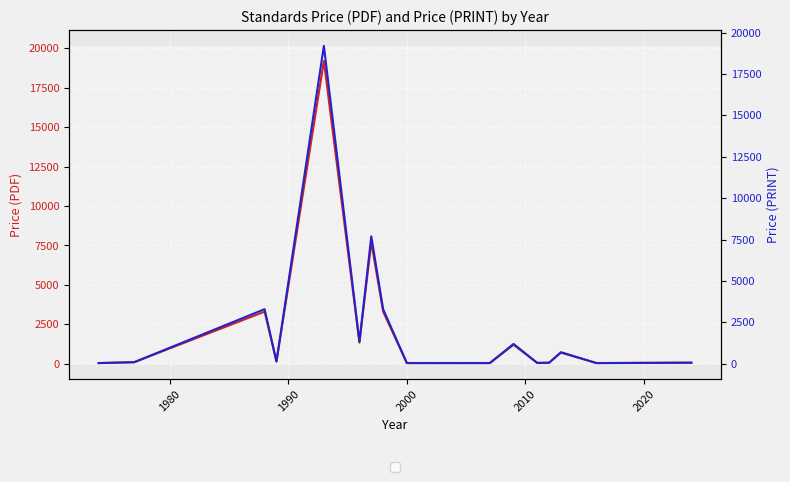

How many values in the Price (PRINT) series exceed 140?

7